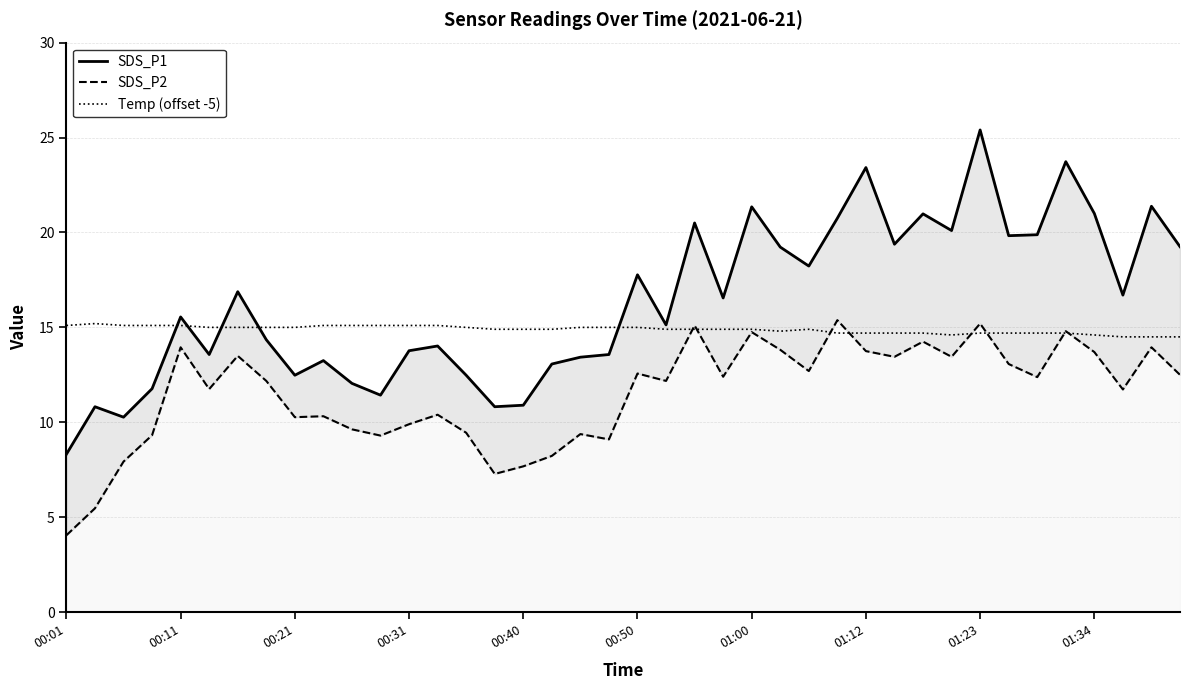

The Temp (offset -5) series shows 14.9 at 00:40. True or false?

True